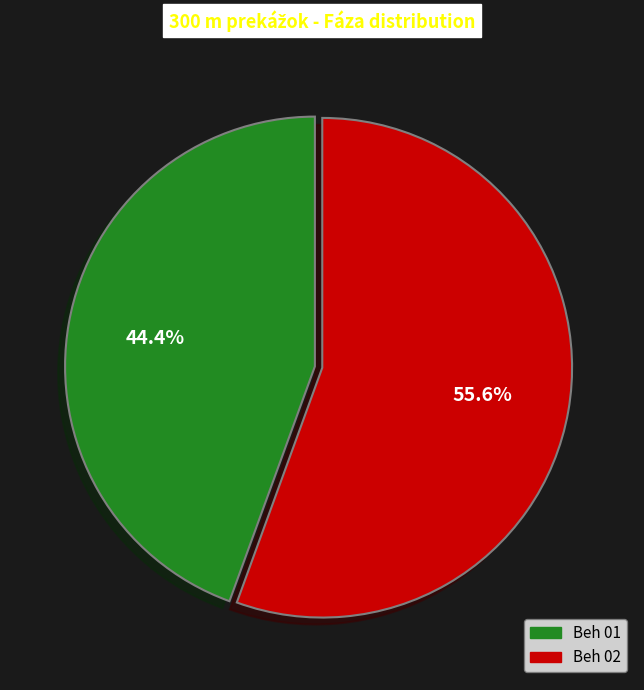

Which category has the biggest portion of the pie?

Beh 02